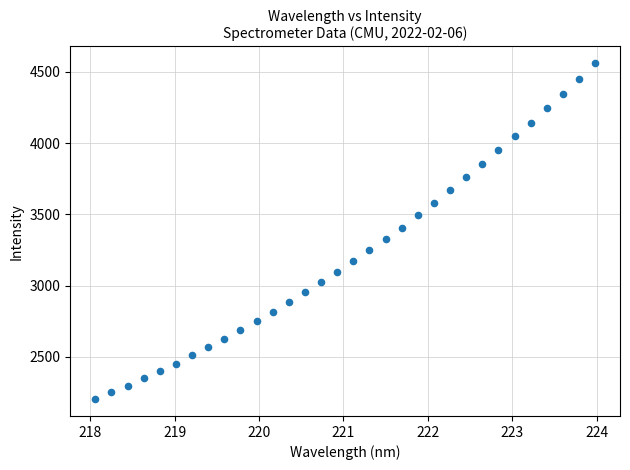

What is the range of X values (max minus min)?

5.9